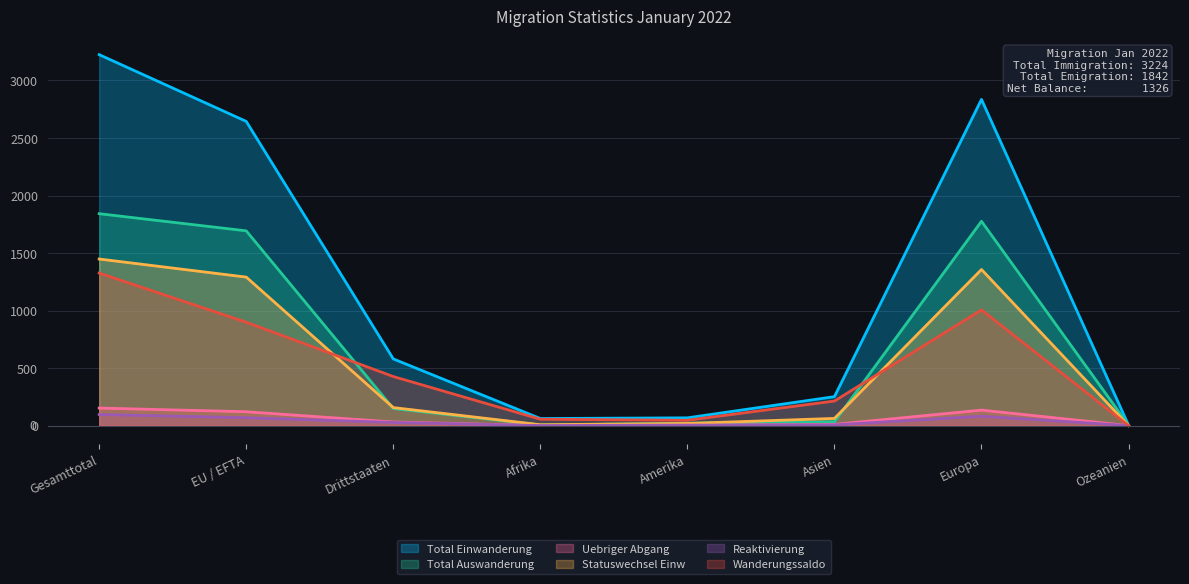

How many series are shown in this chart?

6